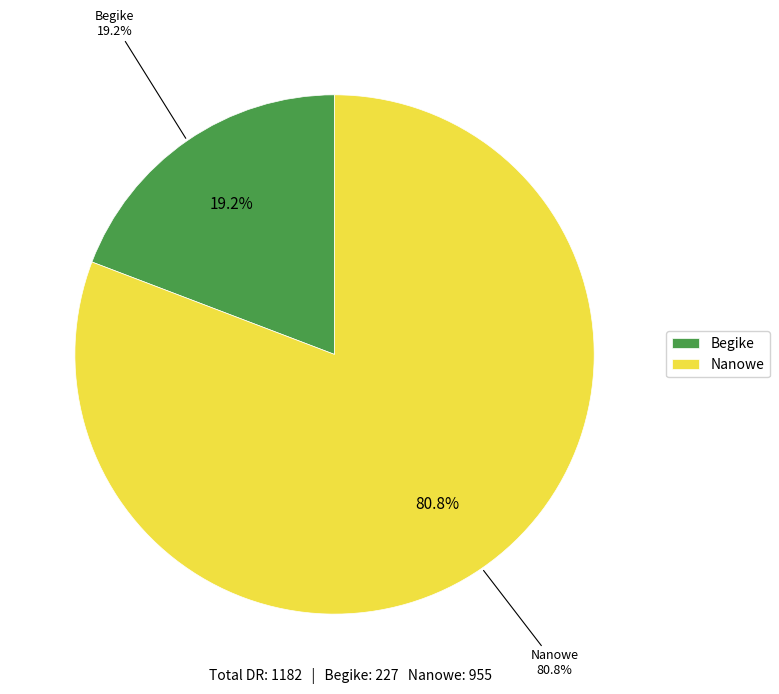

What is the ratio of the value at Begike to the value at Nanowe?

0.2